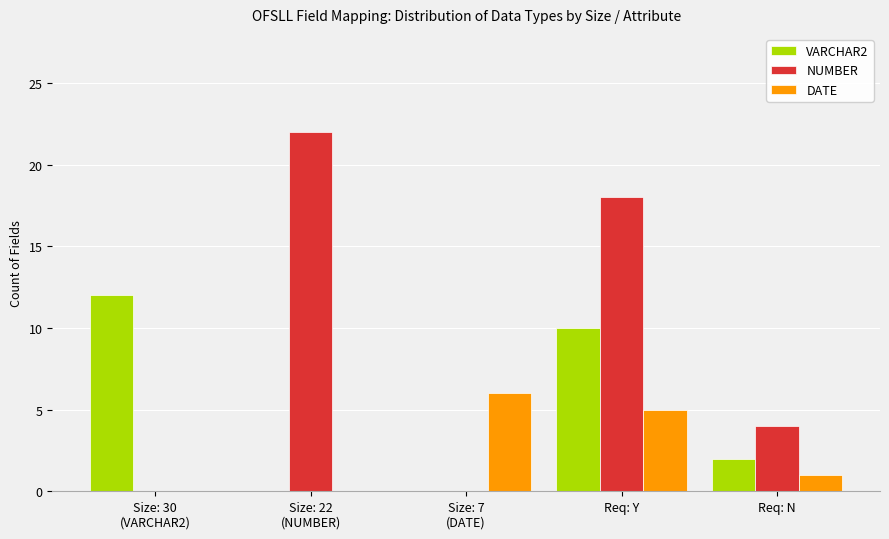

What is the spread (max minus min) of values at Size: 7
(DATE)?

6